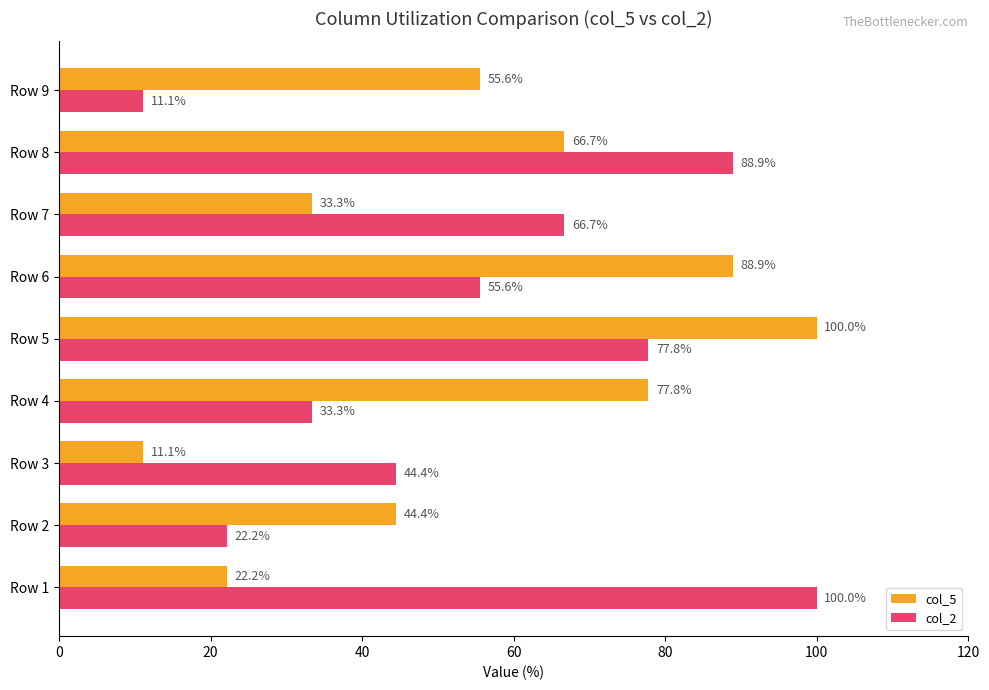

What is the average value of the col_5 series?

55.6